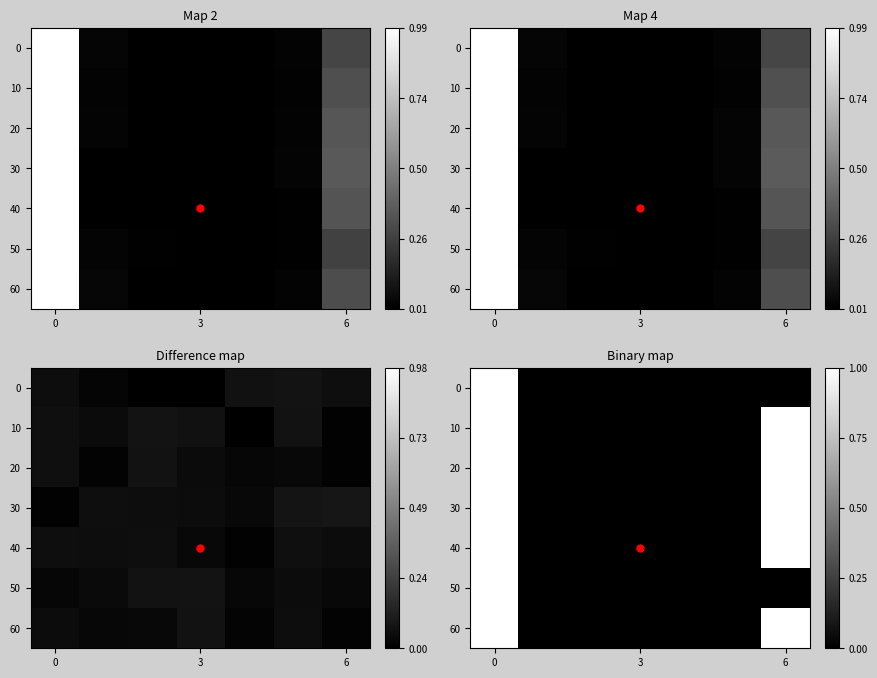

What is the maximum value for 50?

1